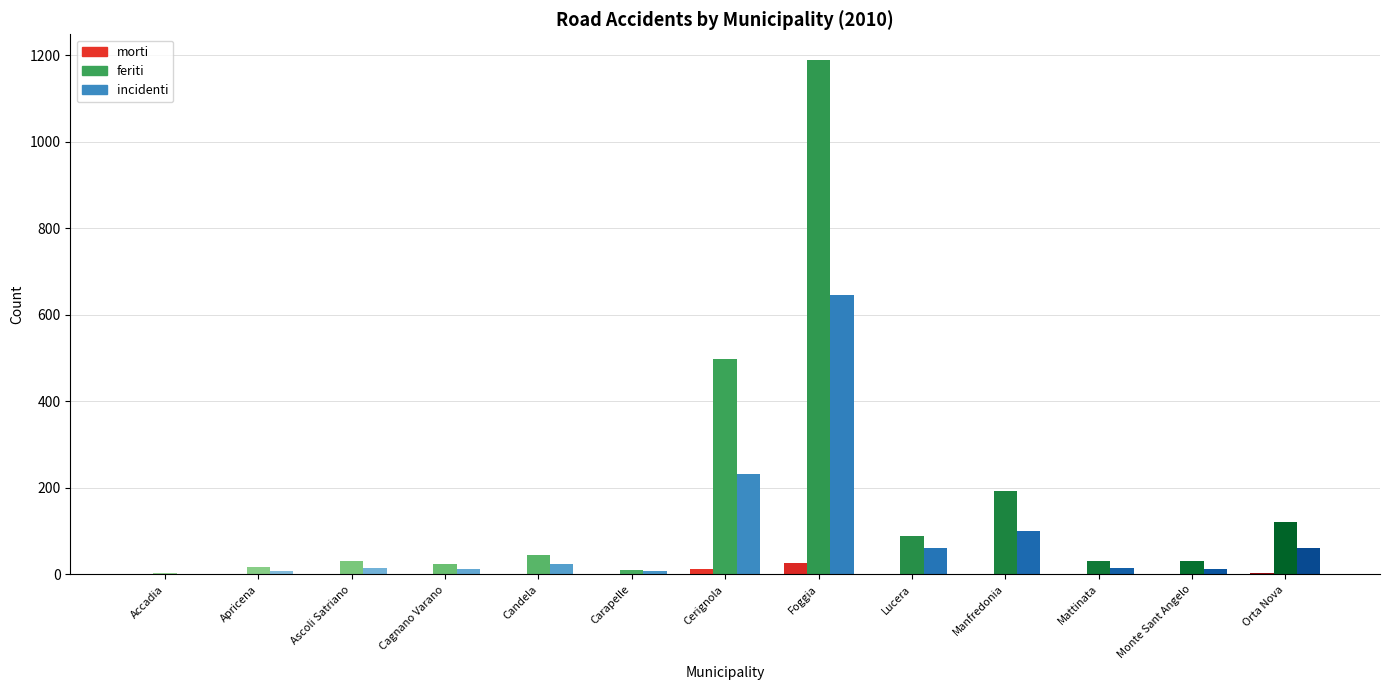

Reading left to right, transcribe all the data shown in this chart.

morti: Accadia=0	Apricena=0	Ascoli Satriano=2	Cagnano Varano=1	Candela=2	Carapelle=1	Cerignola=13	Foggia=26	Lucera=2	Manfredonia=2	Mattinata=1	Monte Sant Angelo=0	Orta Nova=3
feriti: Accadia=3	Apricena=18	Ascoli Satriano=31	Cagnano Varano=25	Candela=44	Carapelle=11	Cerignola=498	Foggia=1189	Lucera=90	Manfredonia=193	Mattinata=32	Monte Sant Angelo=30	Orta Nova=121
incidenti: Accadia=2	Apricena=9	Ascoli Satriano=16	Cagnano Varano=12	Candela=23	Carapelle=8	Cerignola=231	Foggia=646	Lucera=60	Manfredonia=100	Mattinata=14	Monte Sant Angelo=13	Orta Nova=60